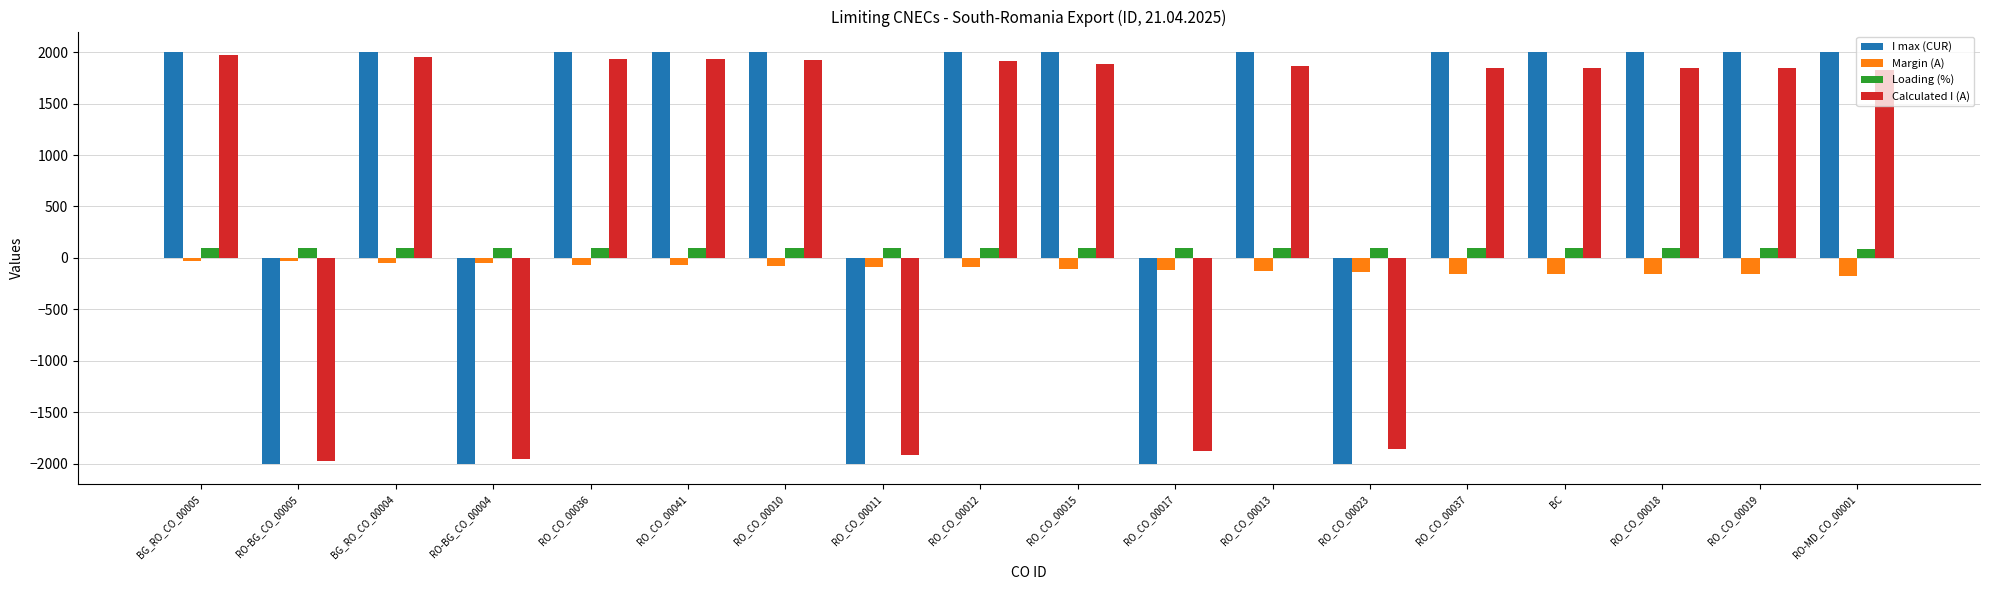

How many data points in Margin (A) are less than -89?

9